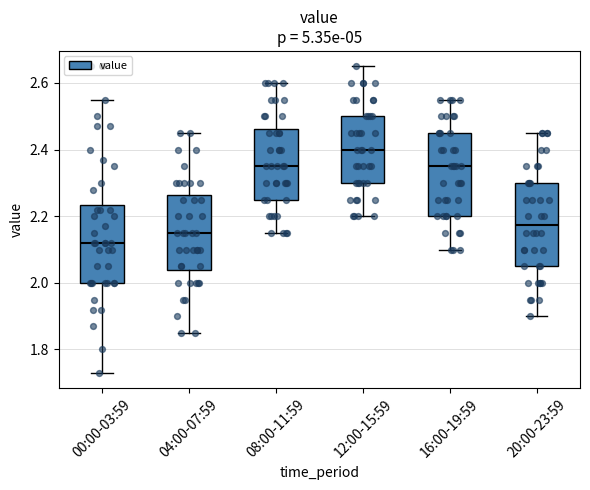

Which box's median line is the highest?

12:00-15:59